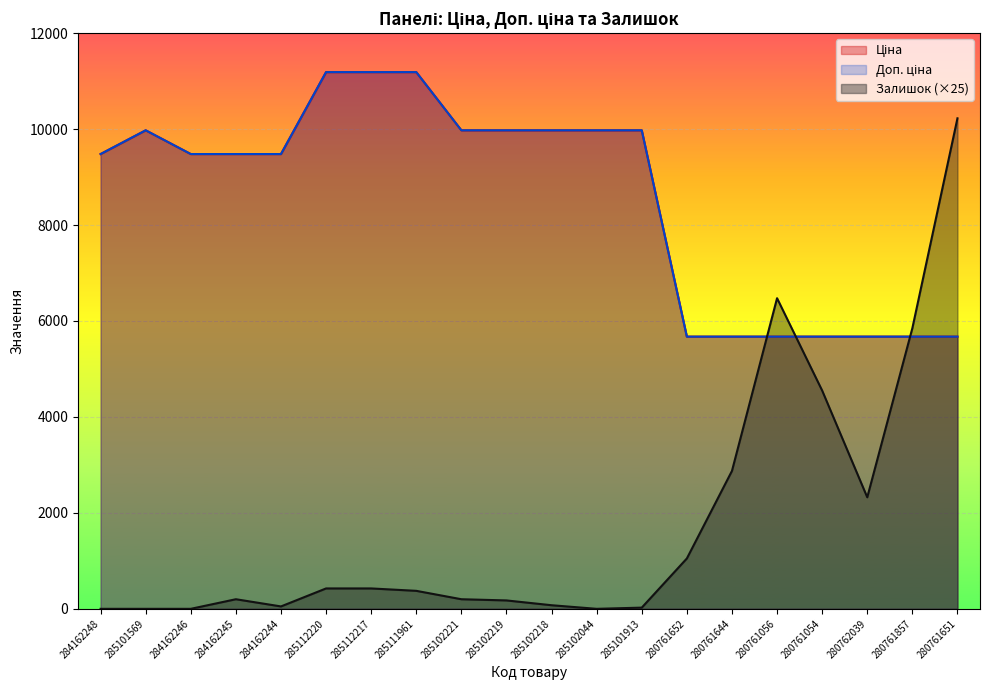

Where is Ціна nearest to the value 8430?

284162248